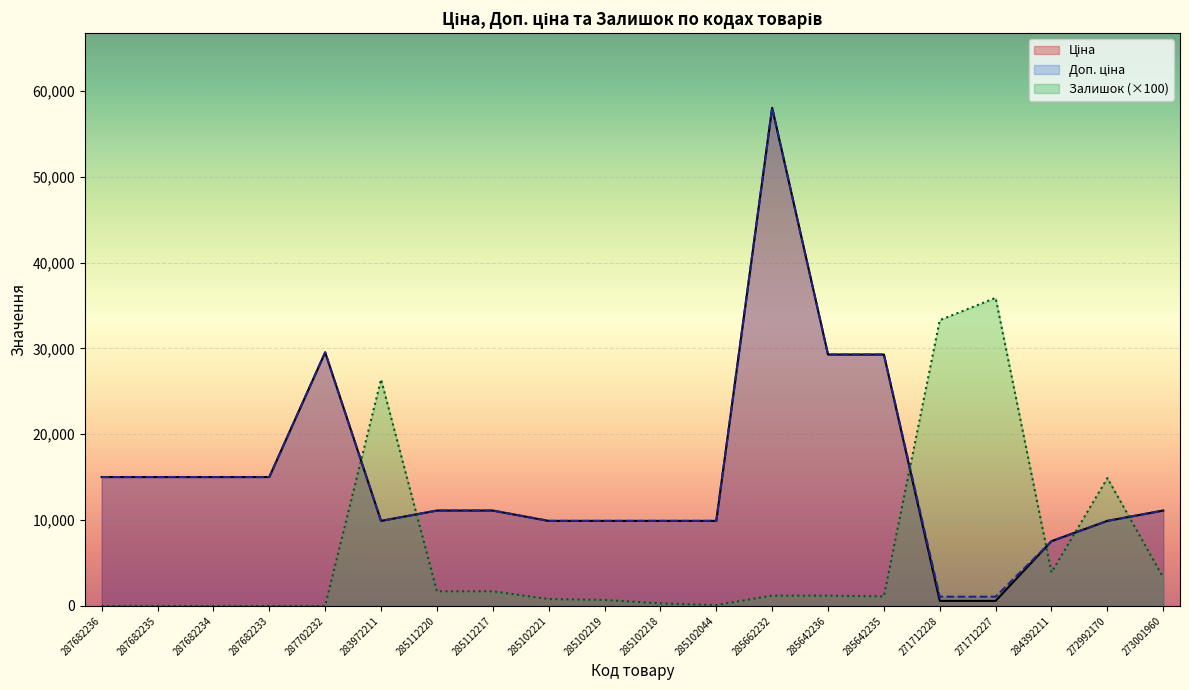

The Залишок series shows 43872.6 at 283972211. True or false?

False